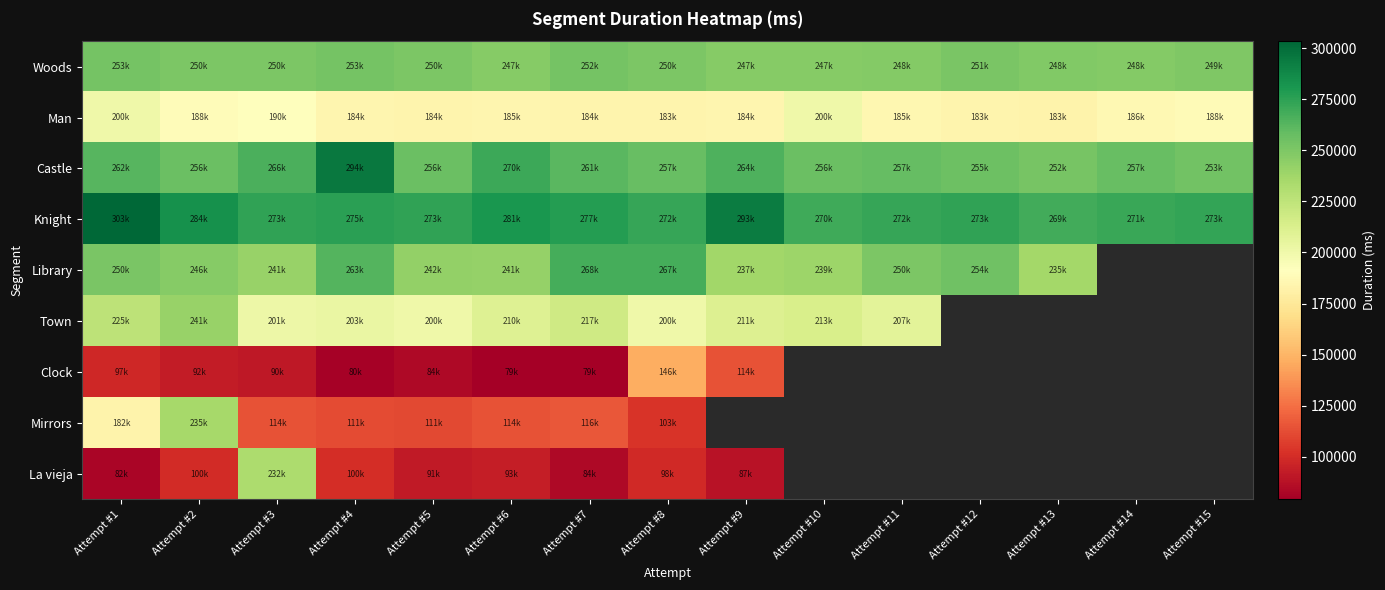

Read the Woods value at Attempt #7.

252938.0